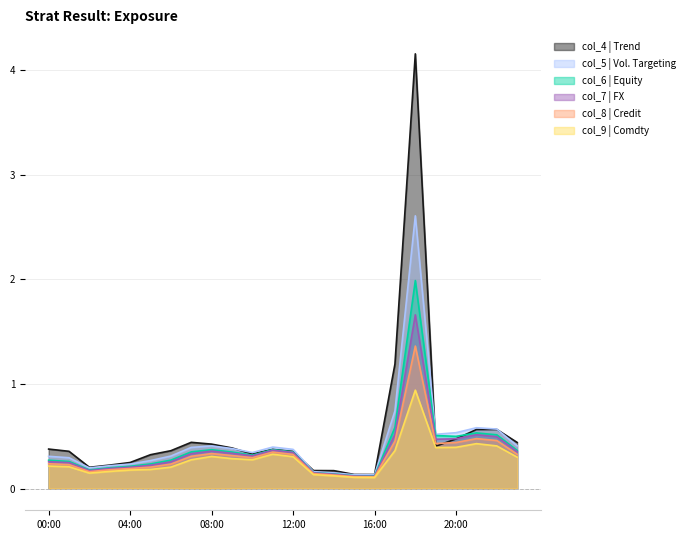

How many interior local valleys does the col_7 series have?

4